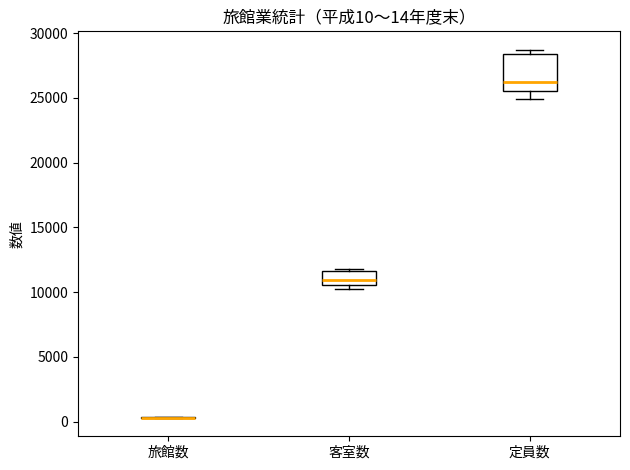

Comparing the boxes themselves (not the whiskers), which one is the tallest?

定員数